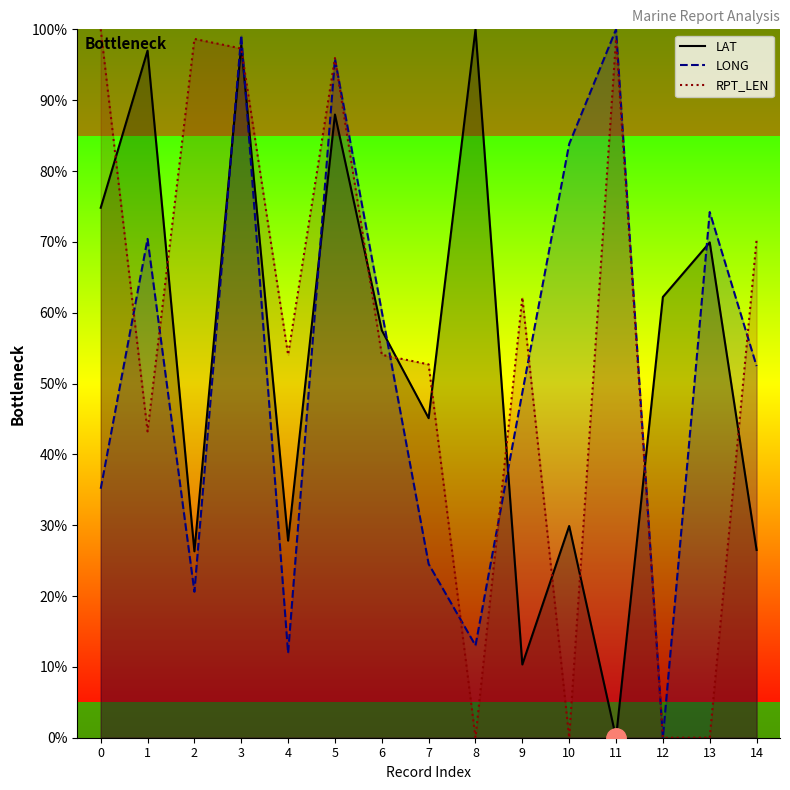

At which category does RPT_LEN reach its first local peak?

2